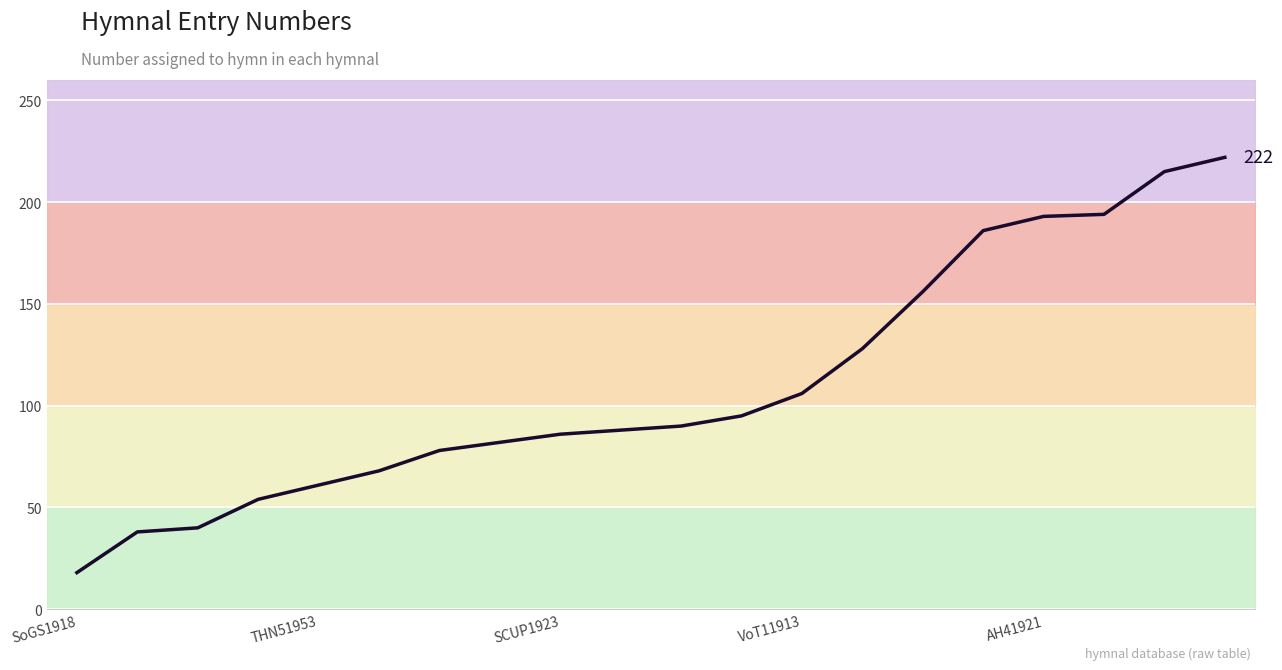

What is the sum of all values?

2198